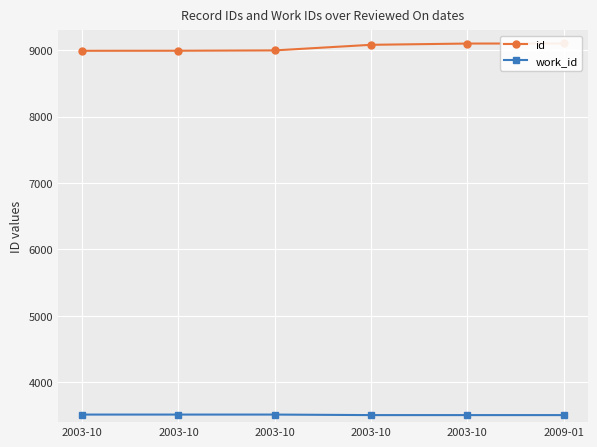

How many lines are shown in the chart?

2